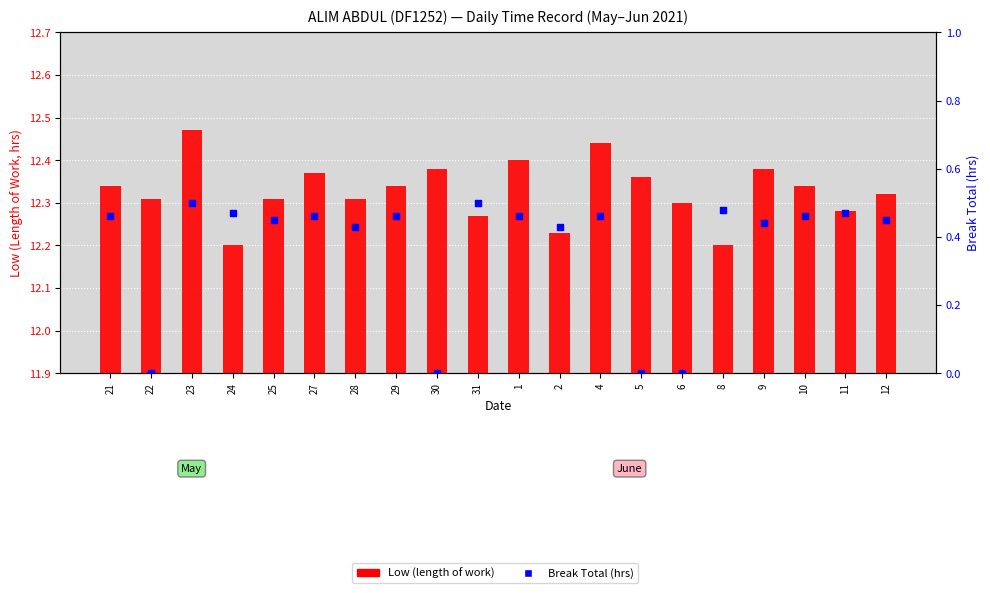

What is the total value across all series at 12?

12.8